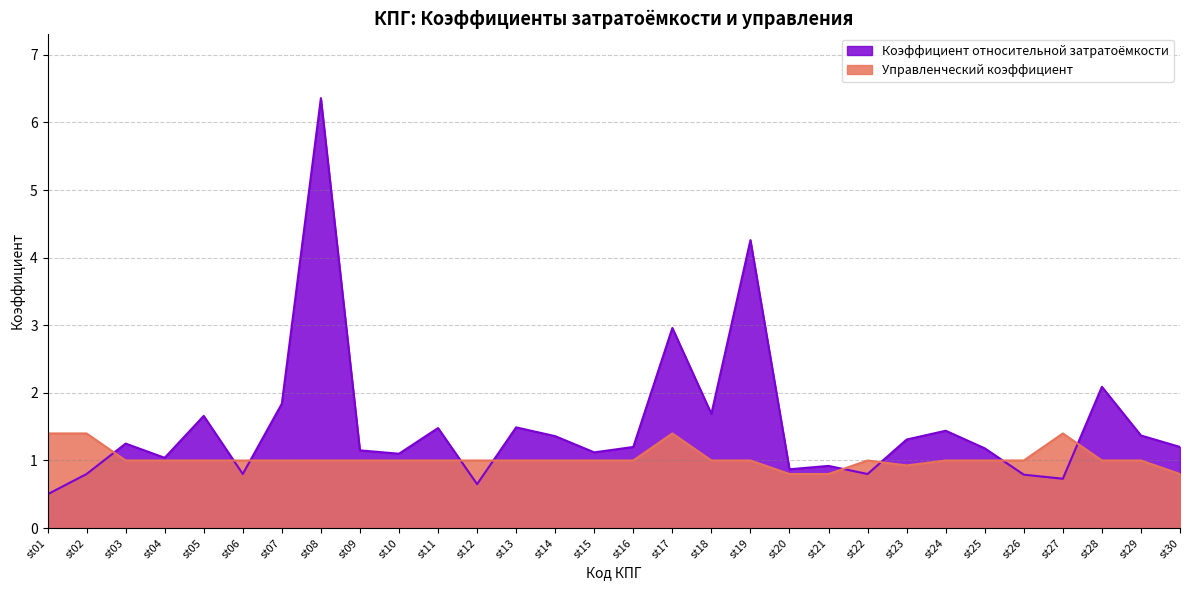

What value does the Коэффициент относительной затратоёмкости series have at st13?

1.5